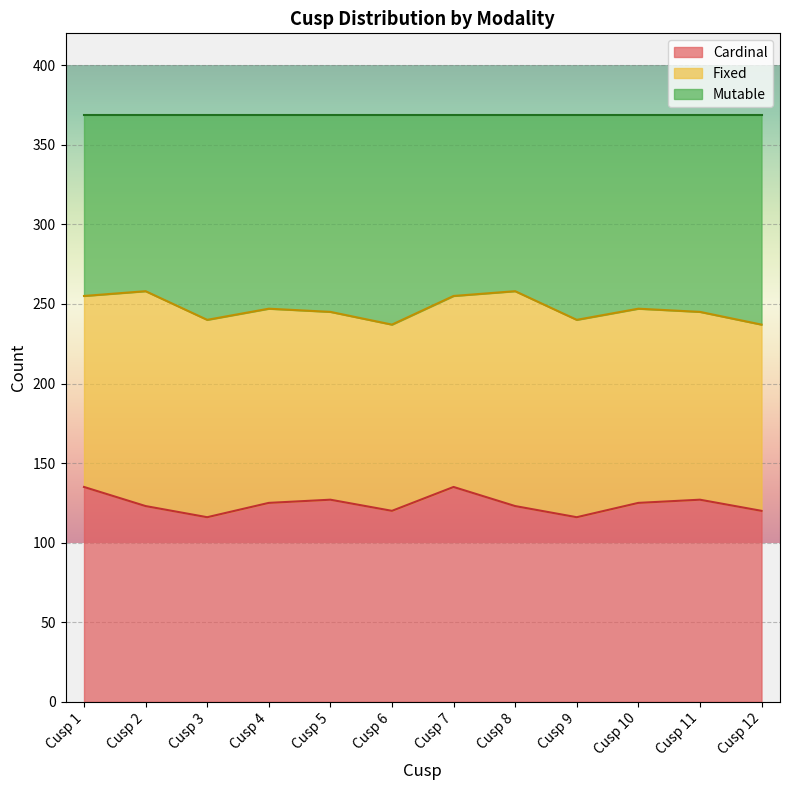

What is the minimum value for Cardinal?

116